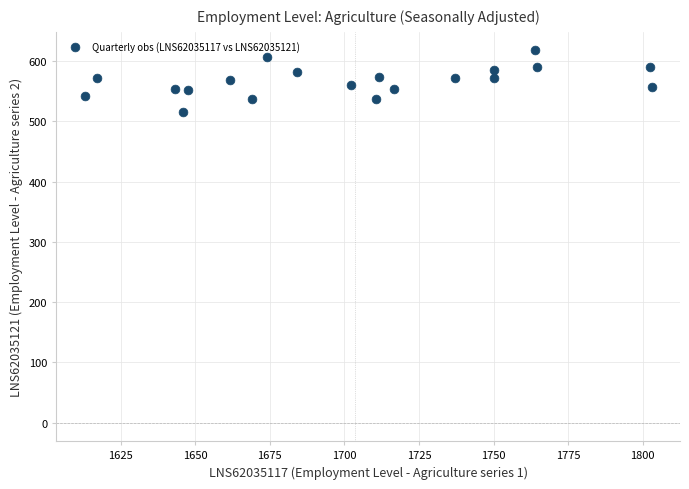

What is the range of Y values (max minus min)?

101.7